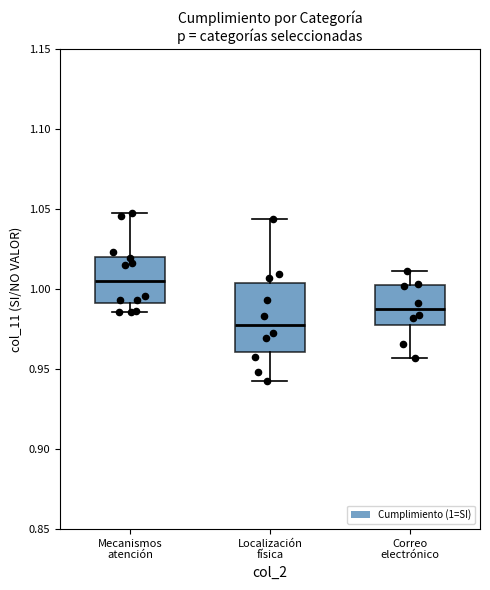

Comparing the boxes themselves (not the whiskers), which one is the tallest?

Localización física